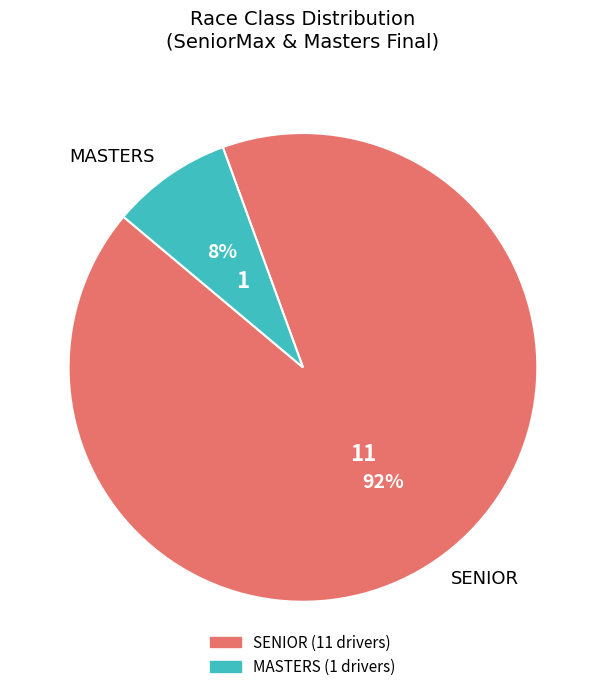

How many segments does this pie chart have?

2